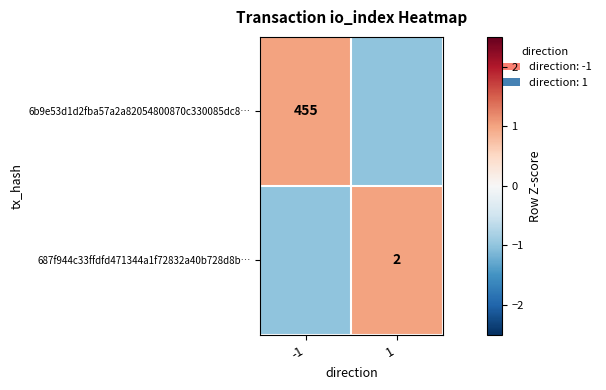

The 687f944c33ffdfd471344a1f72832a40b728d8b… series shows 3 at 1. True or false?

False